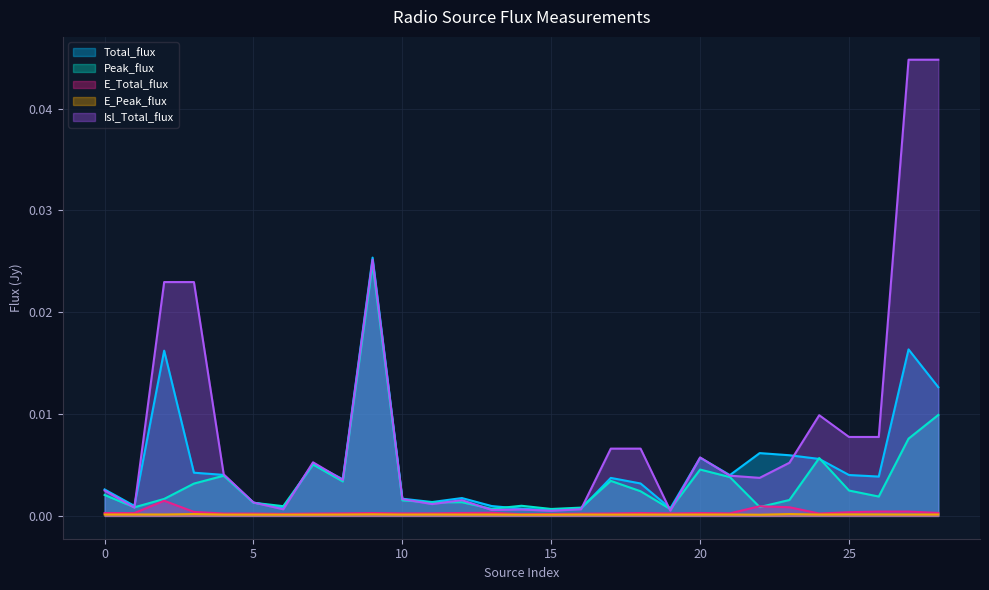

Is it true that E_Total_flux equals 0.0 at 14?

False